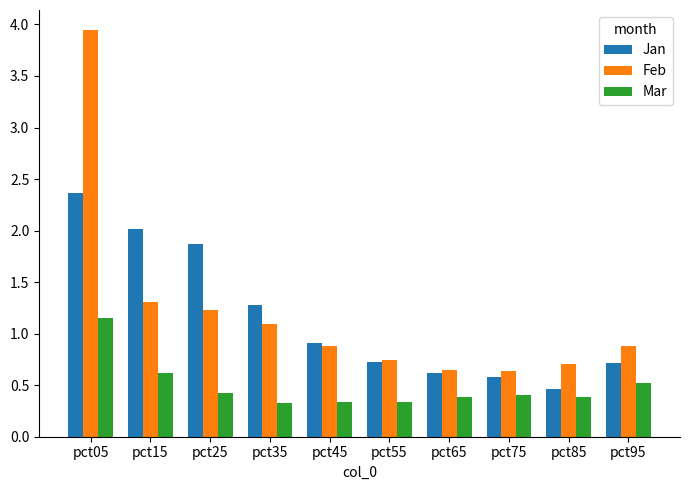

Count the Mar values in the range 0 to 1.

9